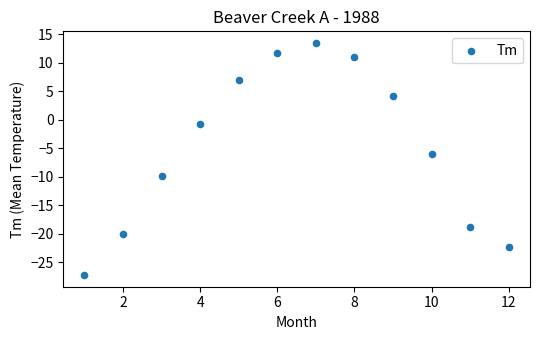

What is the average X value?

6.5